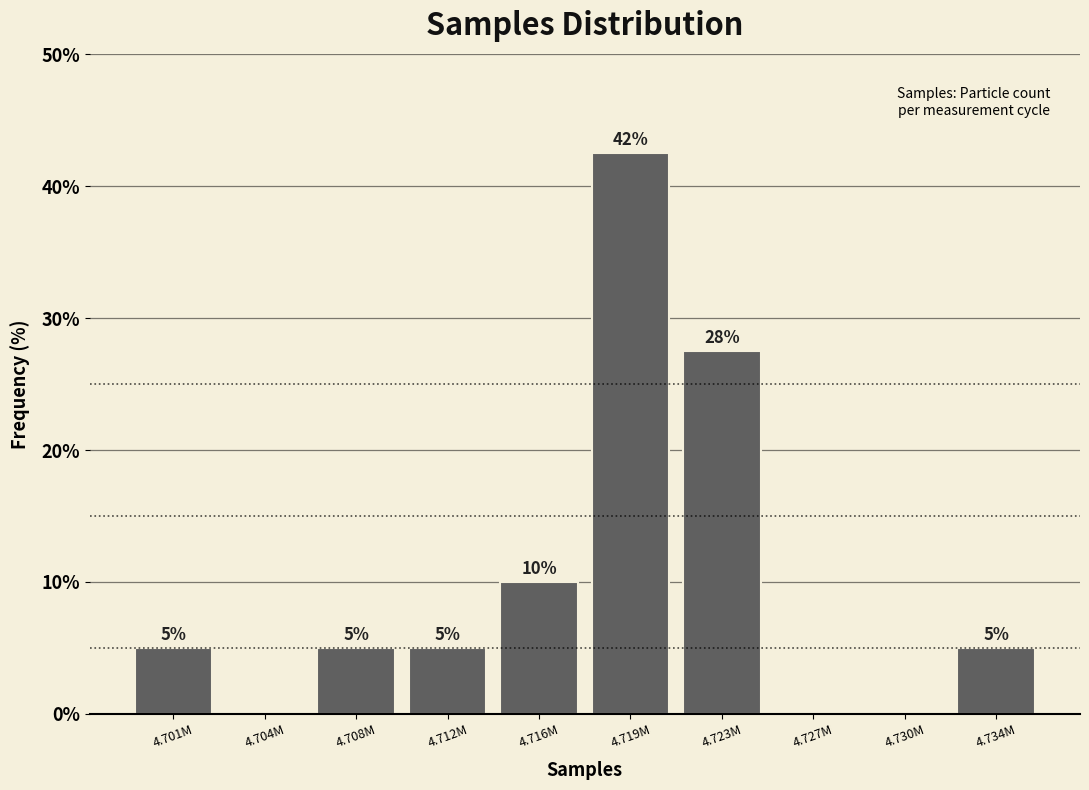

Is it true that the value at 4.730M is 0.0?

True